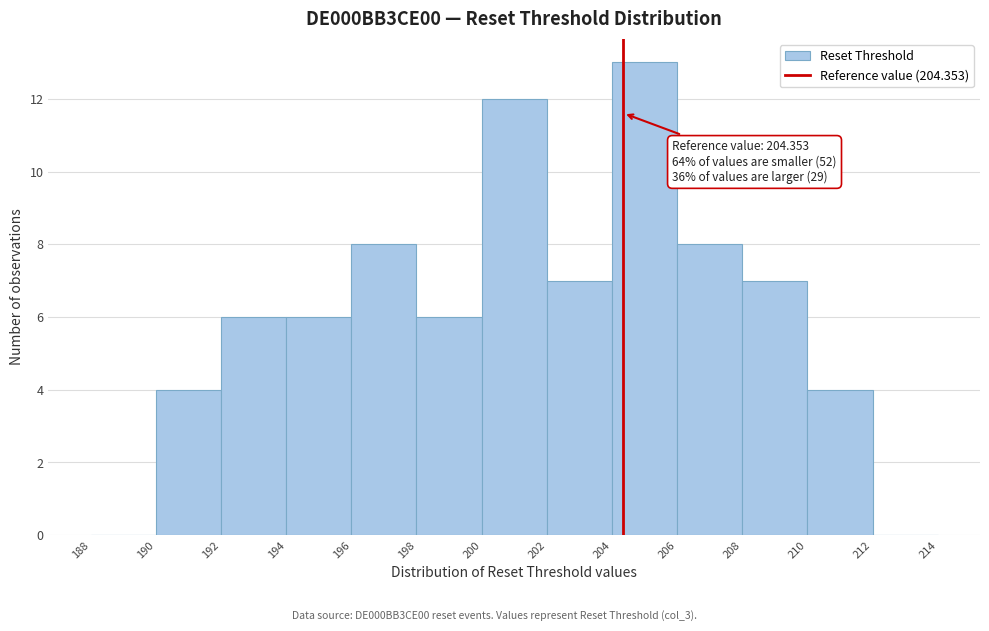

Over which range of the x-axis is the bar tallest?

204 to 206